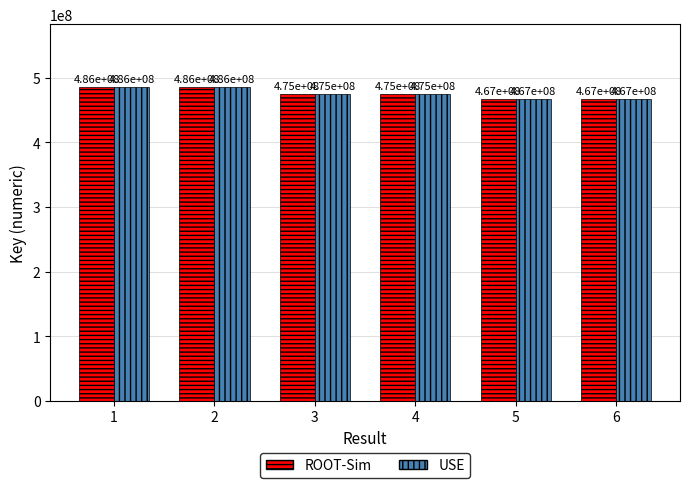

What is the difference between the second highest and minimum values in the ROOT-Sim series?

18697623